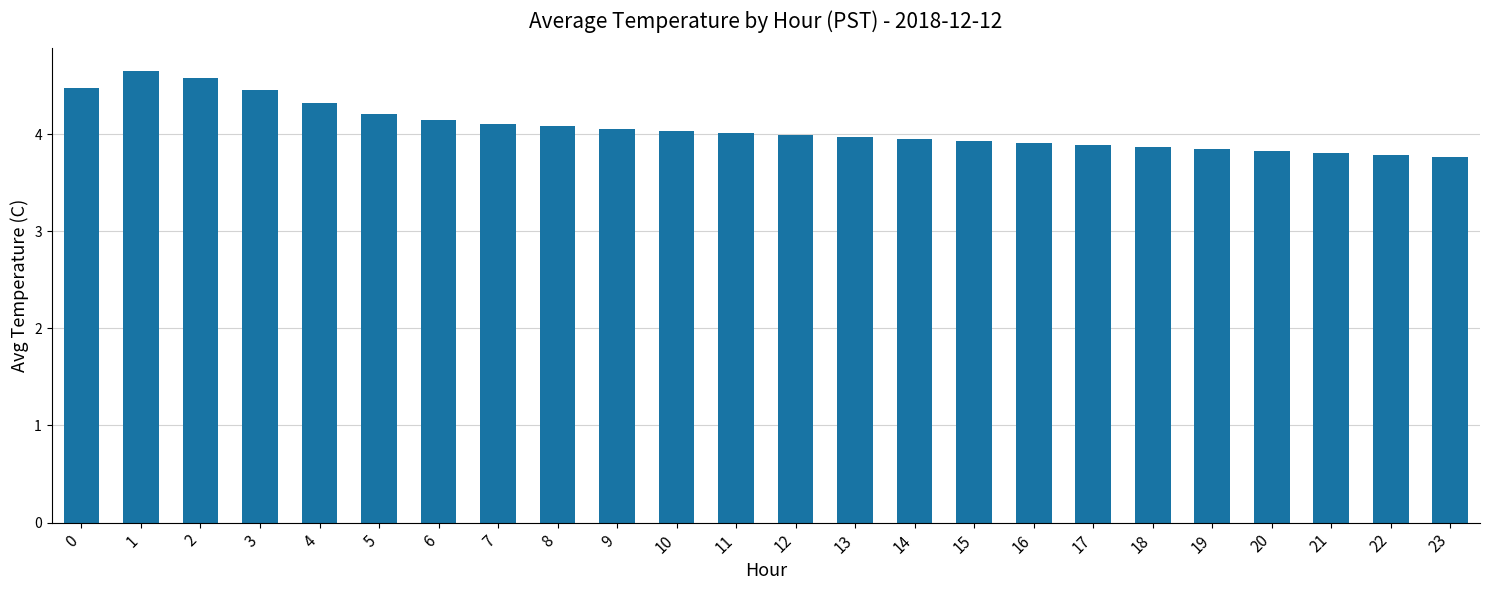

Approximately how many times larger is the value at 2 compared to 8?

1.1